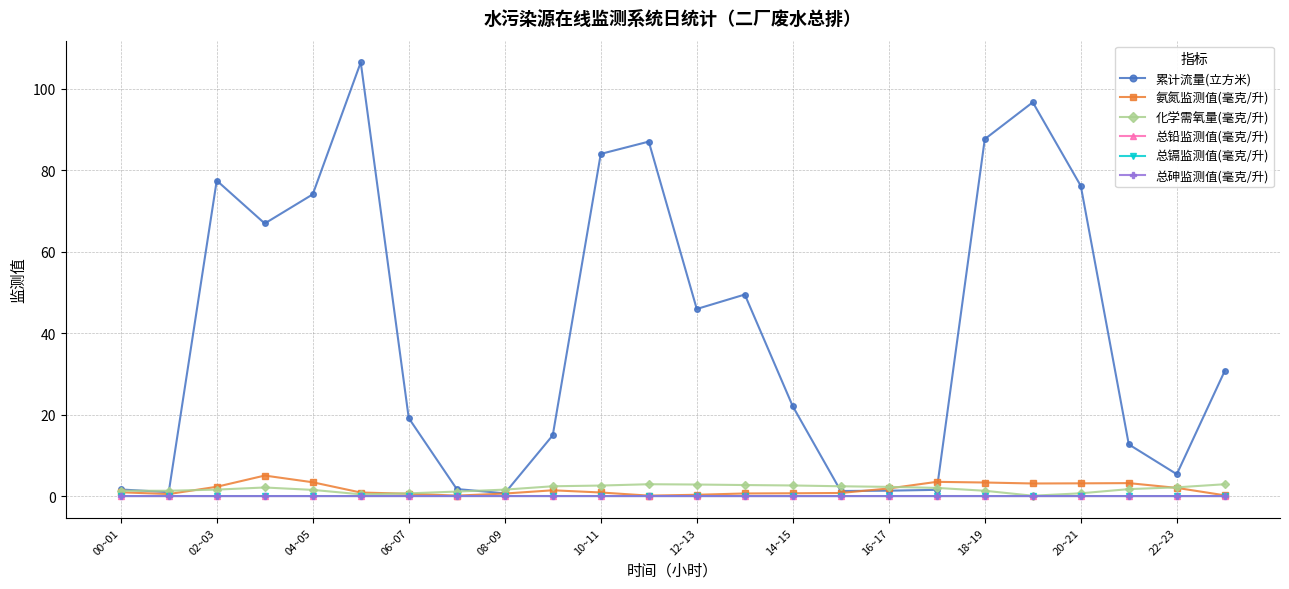

Which series has the widest spread of values?

累计流量(立方米)